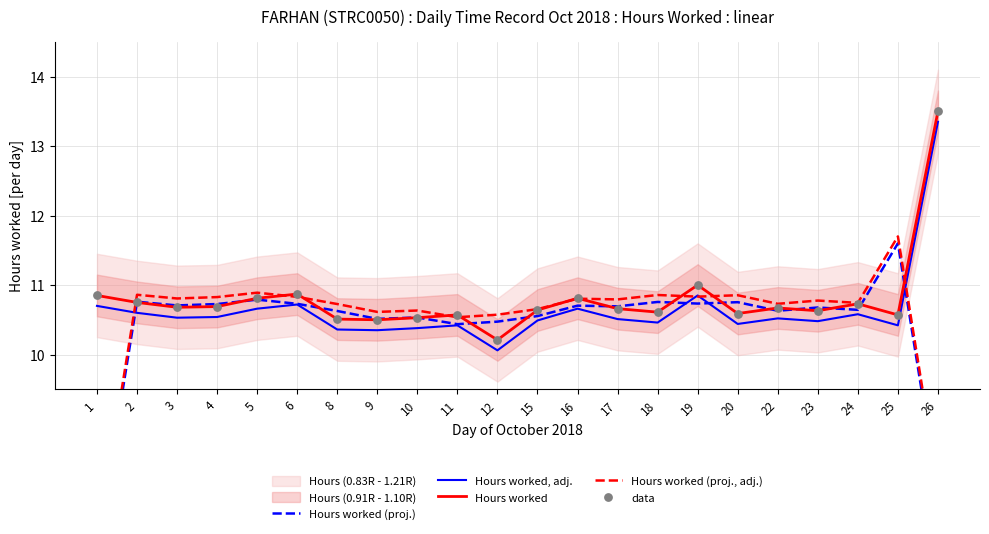

Which series has the widest spread of Y values?

Hours worked (proj.)